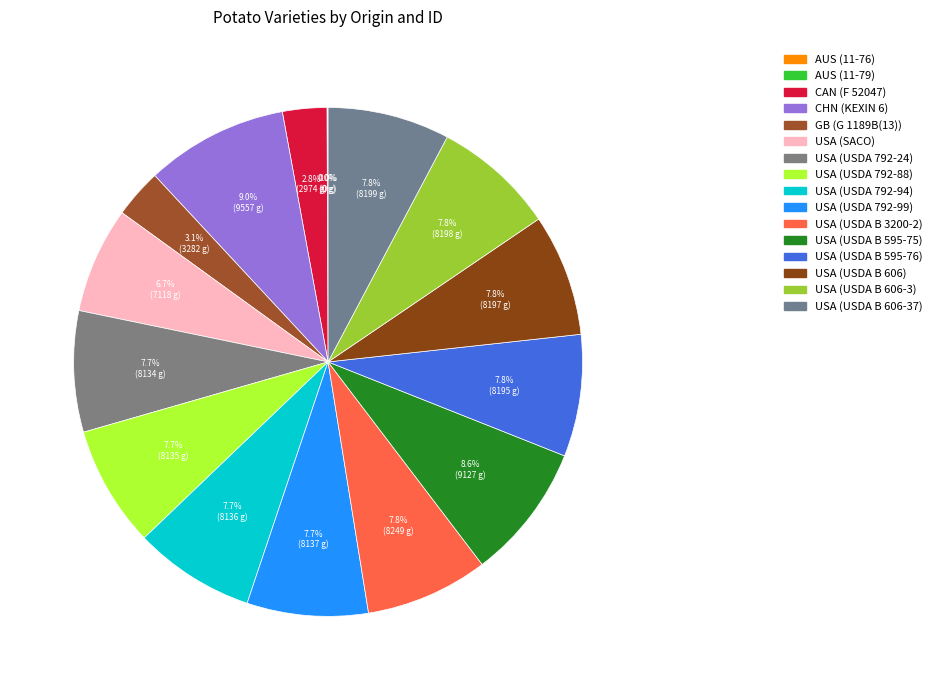

Does USA (USDA B 606-37) represent more than half of the total?

No